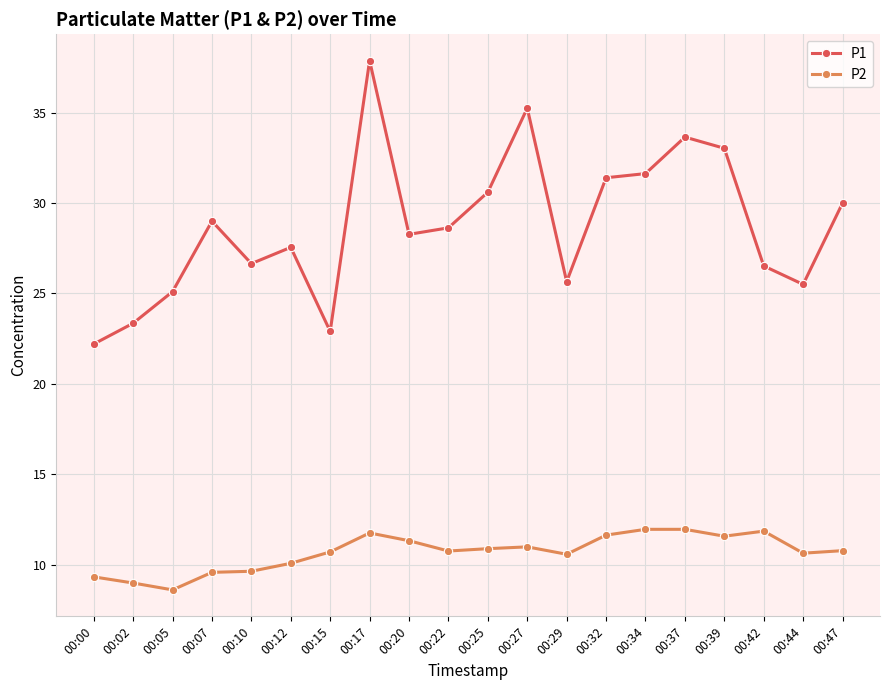

Which category has the highest value across all series?

00:17